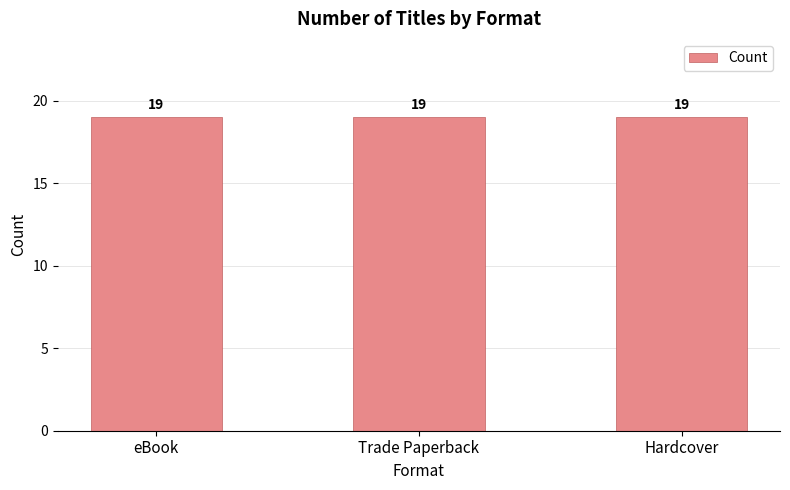

How many values are between 18 and 20?

3